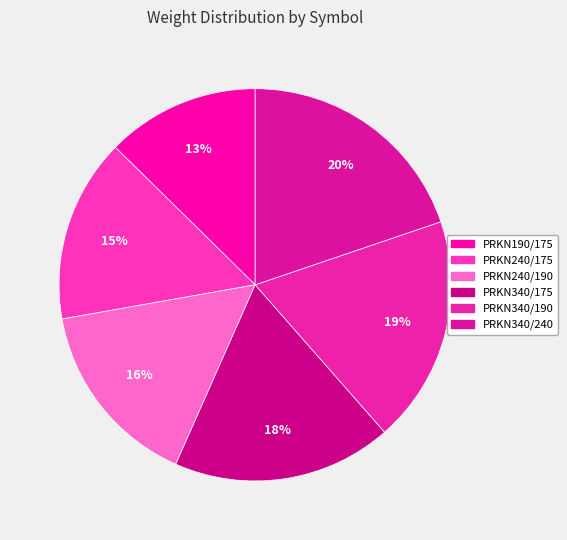

Is it true that PRKN190/175 is 7% of the pie?

False